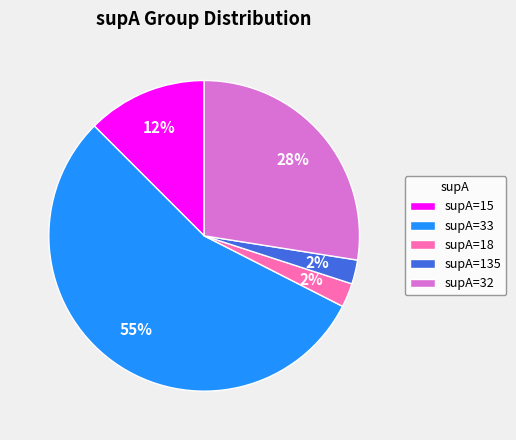

The supA=15 slice represents 18% of the pie. True or false?

False